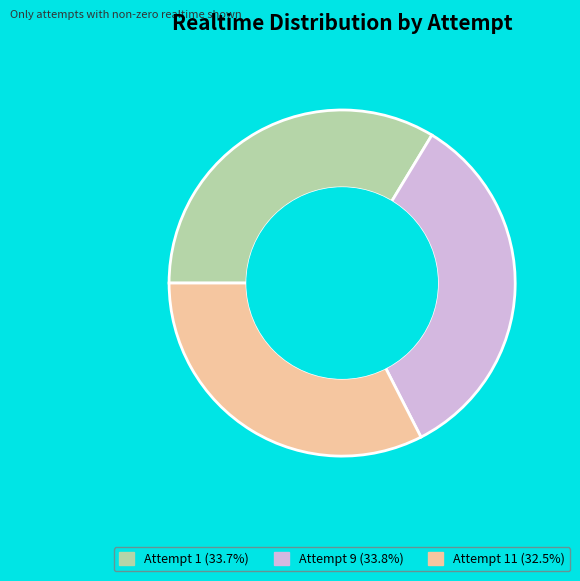

Is there any slice that represents more than half of the pie?

No